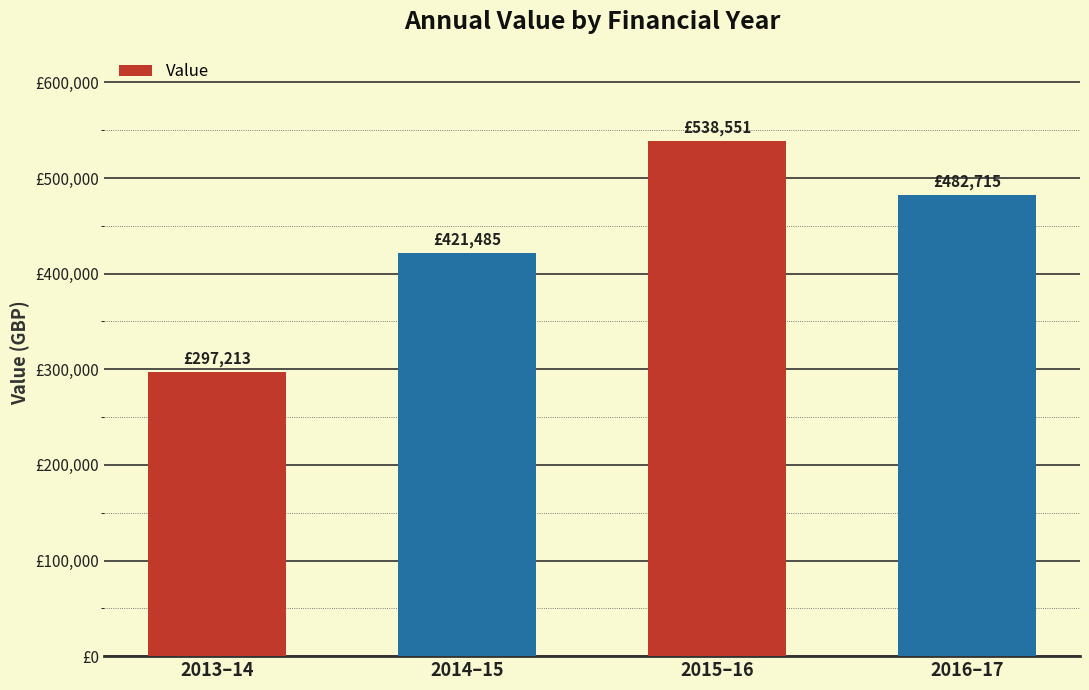

What is the difference between the values at 2013–14 and 2015–16?

241338